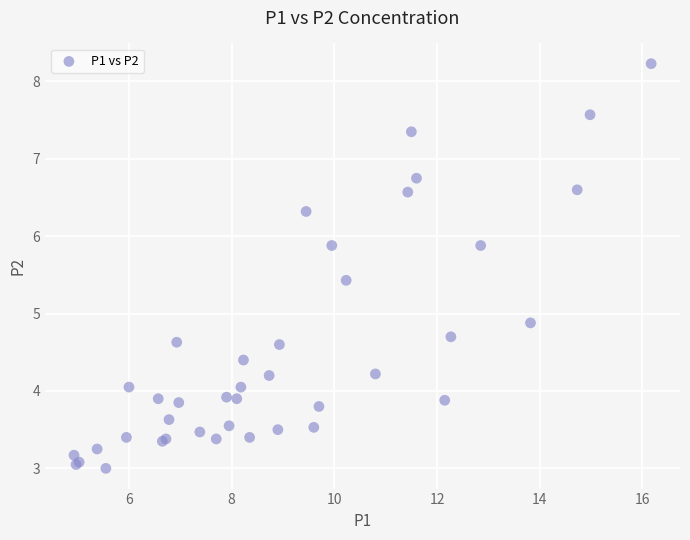

What Y value in the scatter plot is closest to 5?

4.9